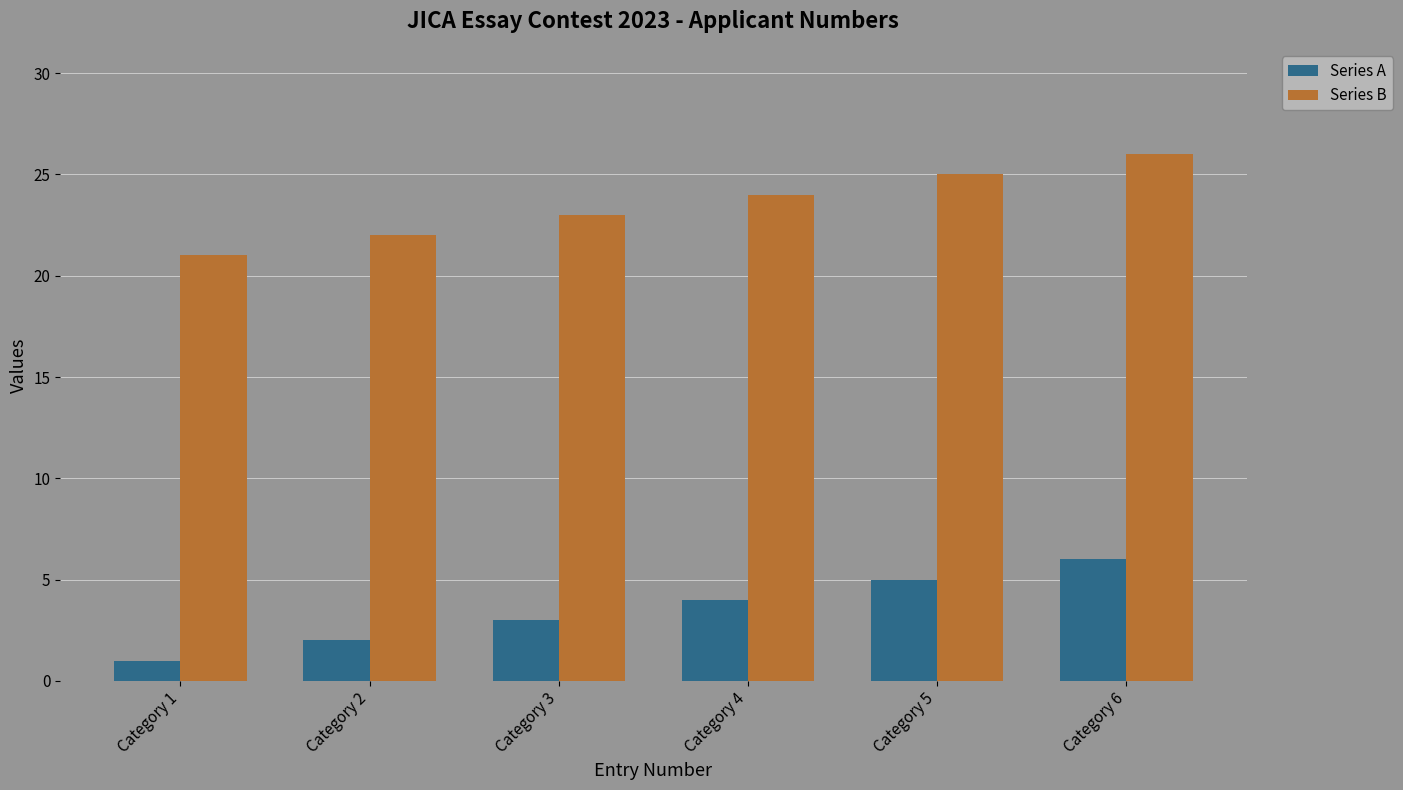

How many Series B values are between 22 and 25?

4